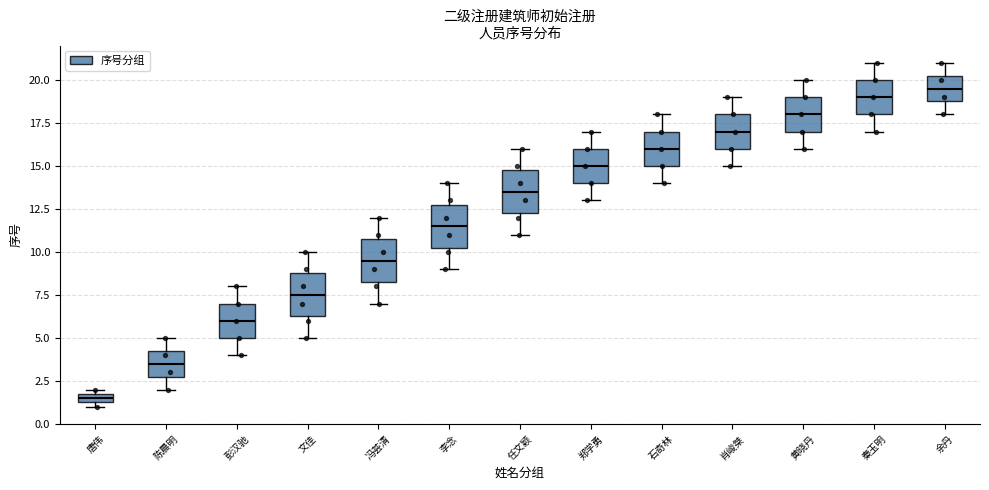

Which box's median line is the highest?

余丹